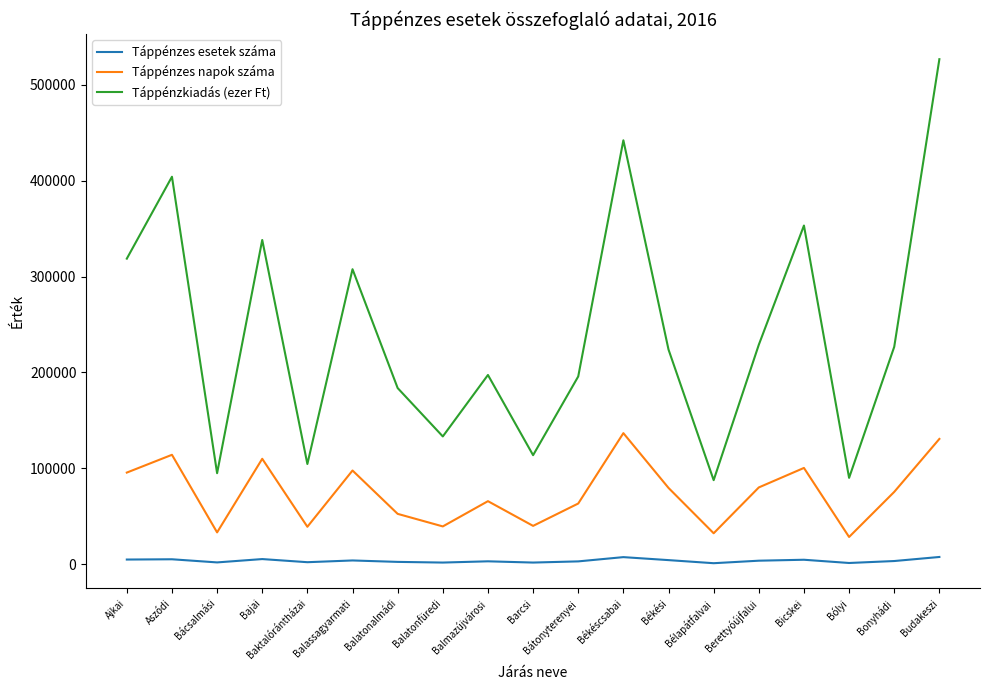

What is the minimum value for Táppénzkiadás (ezer Ft)?

87597